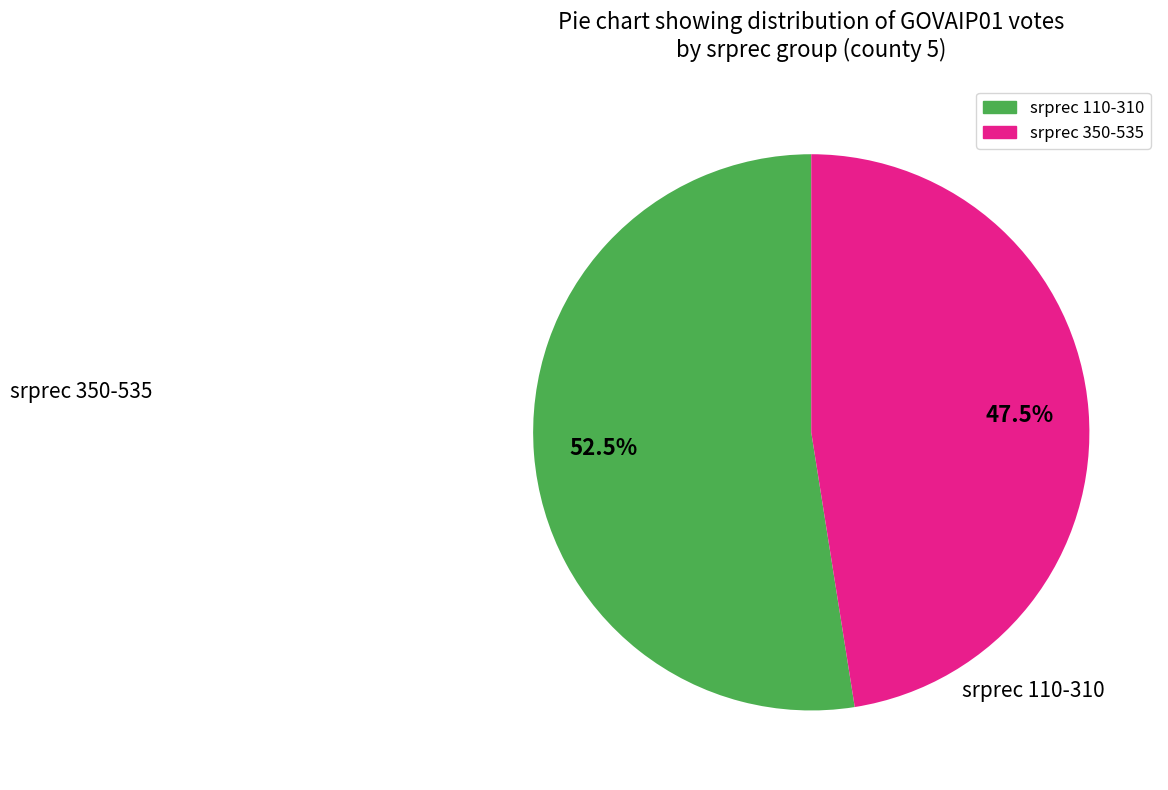

Is there a majority slice in this chart?

Yes